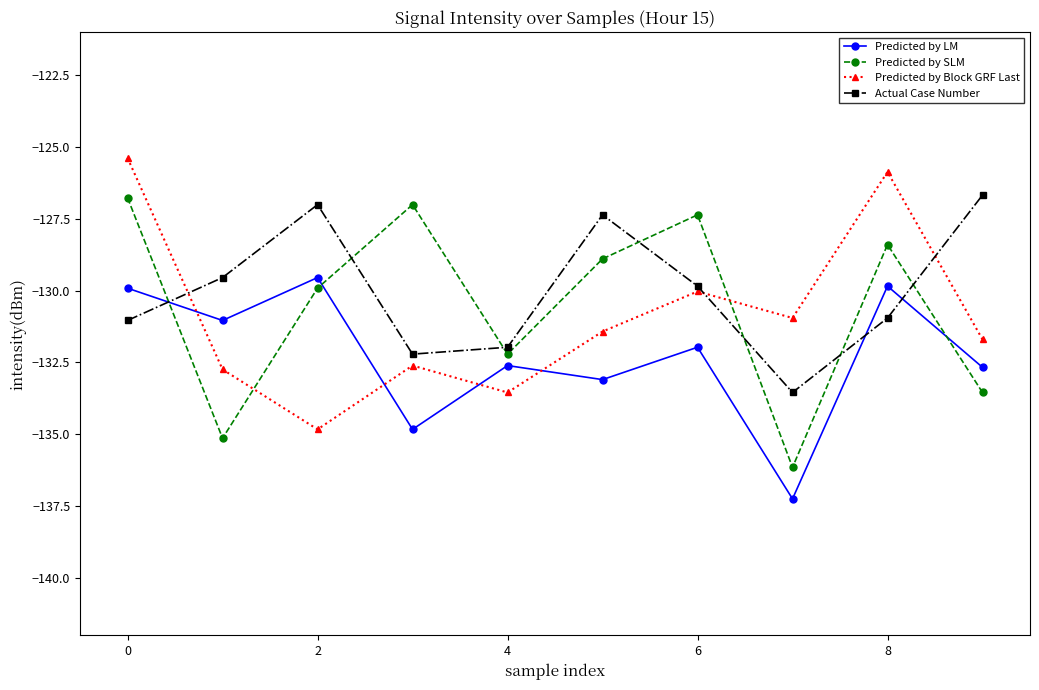

What is the value of the Predicted by Block GRF Last point at the 10th from the left?

-131.7